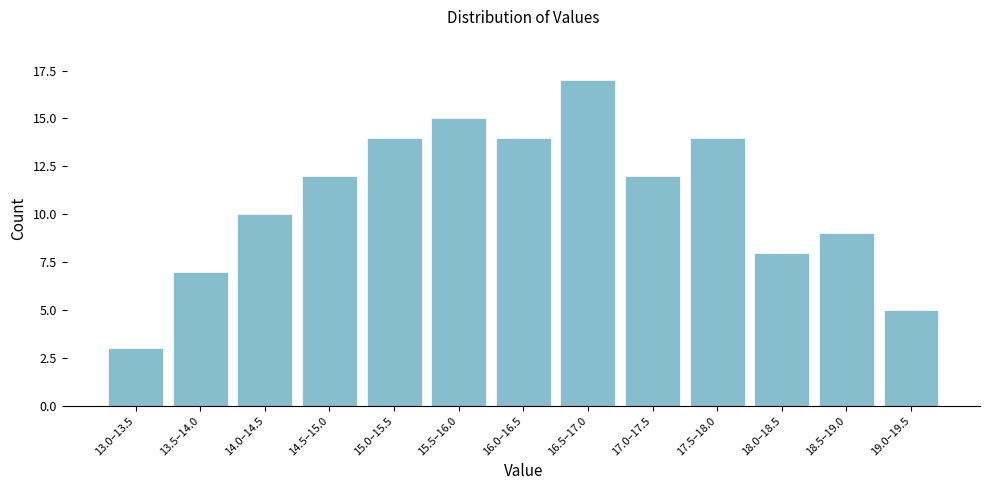

Reading left to right, list all the values displayed in this chart.

3	7	10	12	14	15	14	17	12	14	8	9	5